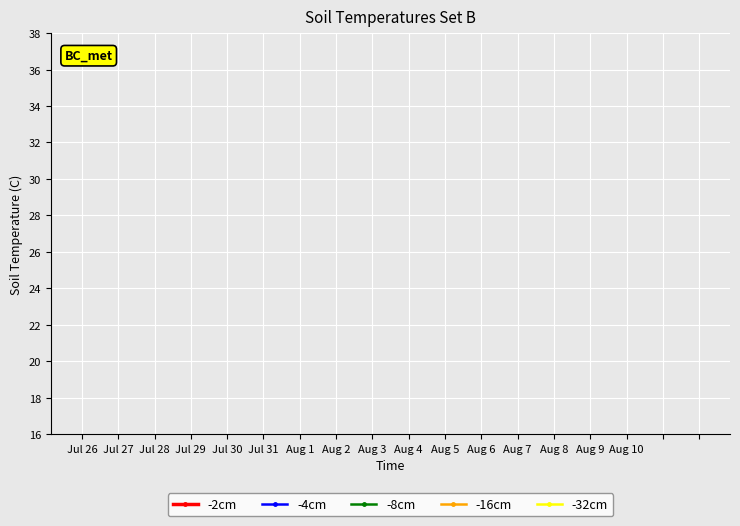

Is this an area chart (filled region under the line)?

No